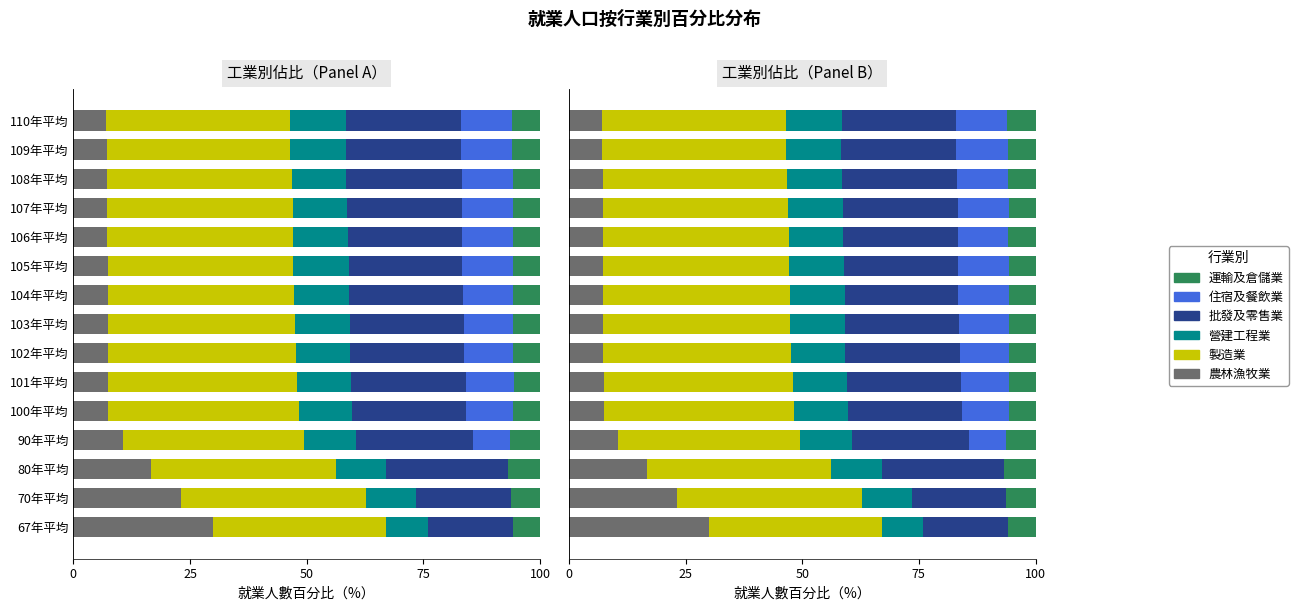

What are all the series names shown in the legend?

農林漁牧業, 製造業, 營建工程業, 批發及零售業, 住宿及餐飲業, 運輸及倉儲業